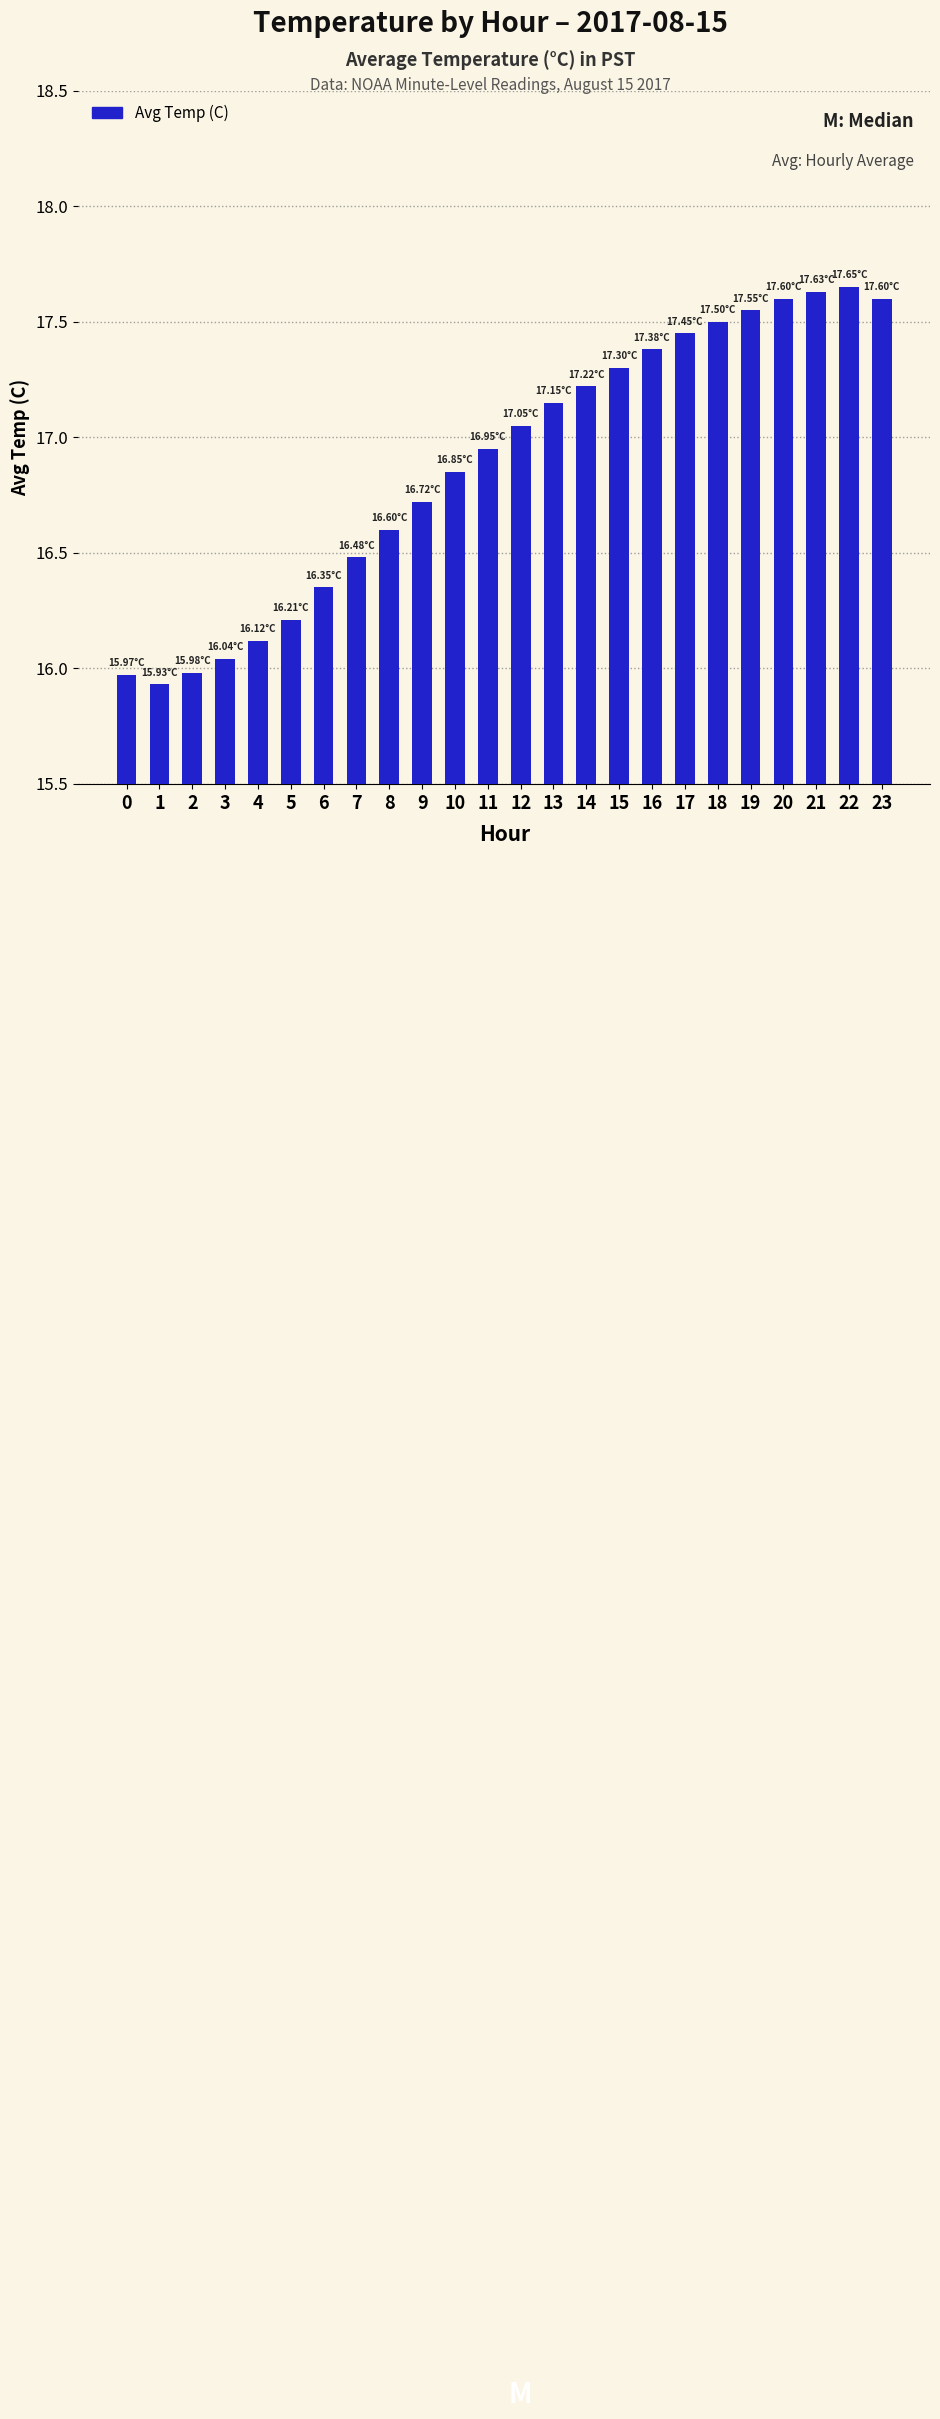

The chart shows a value of 16.0 at 0. True or false?

True